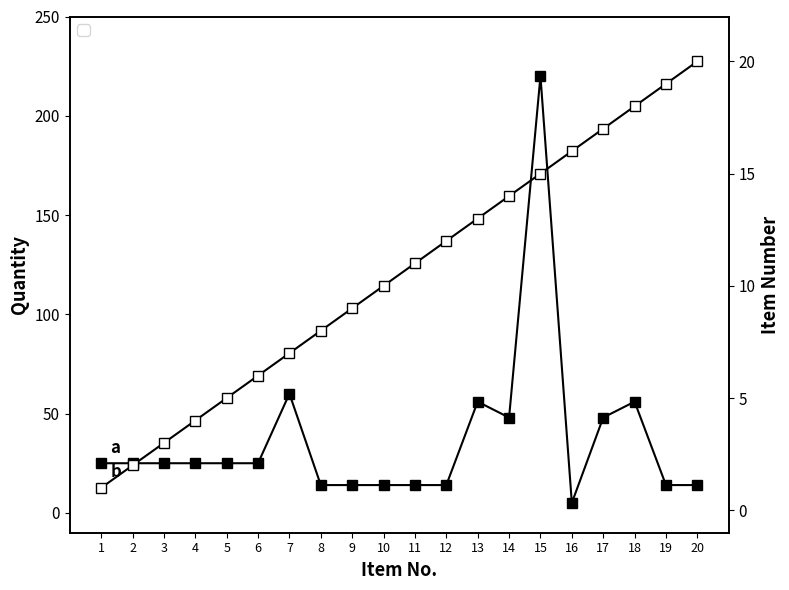

What is the highest value of the Item No. series?

20